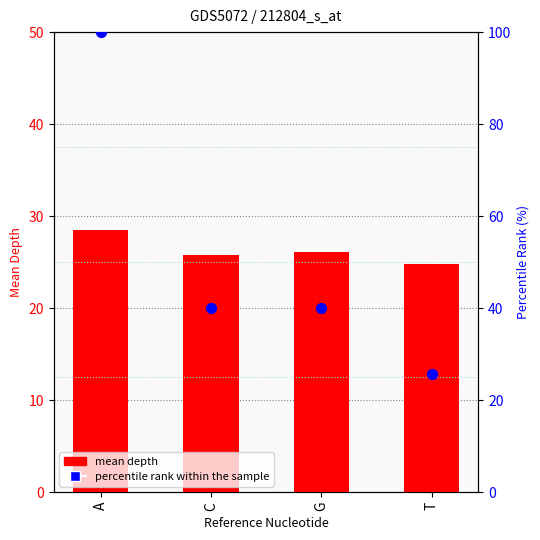

Which series has the widest spread of Y values?

percentile rank within the sample